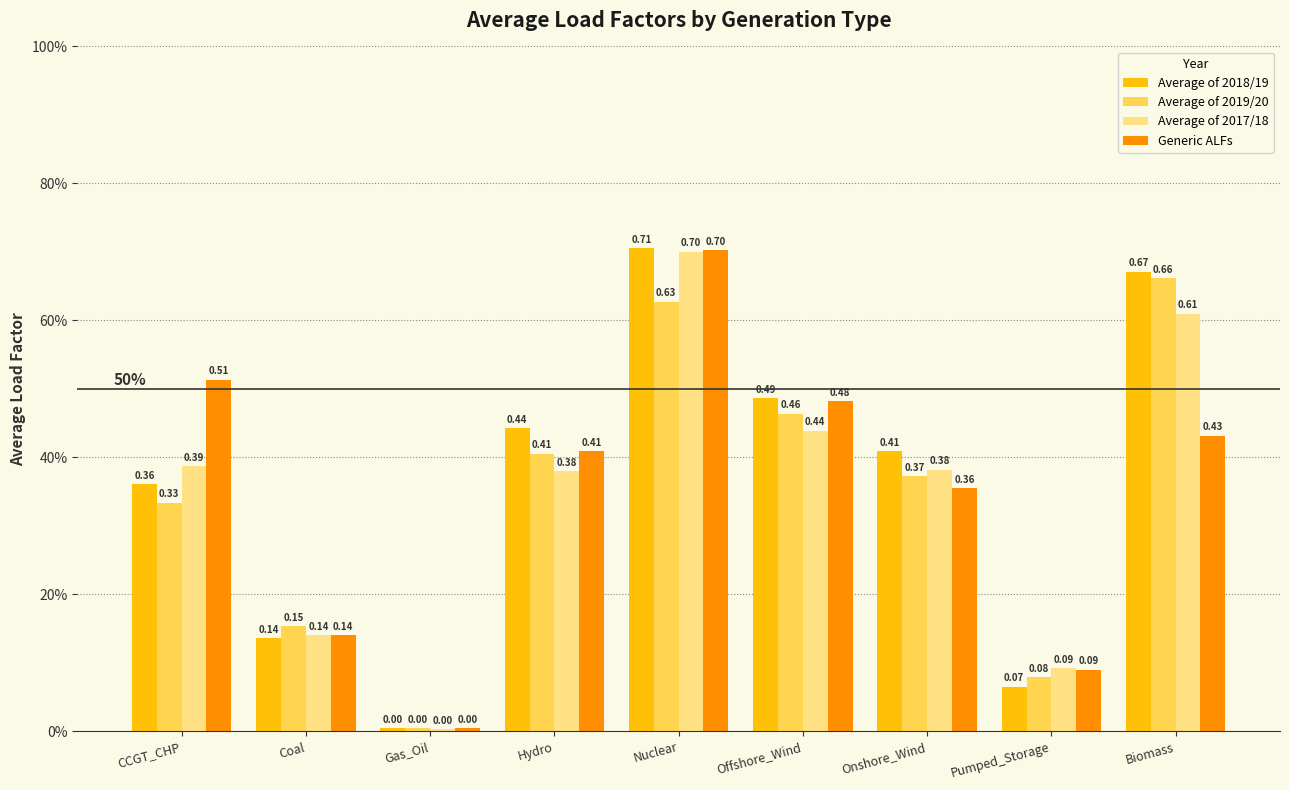

What is the greatest value displayed?

0.7